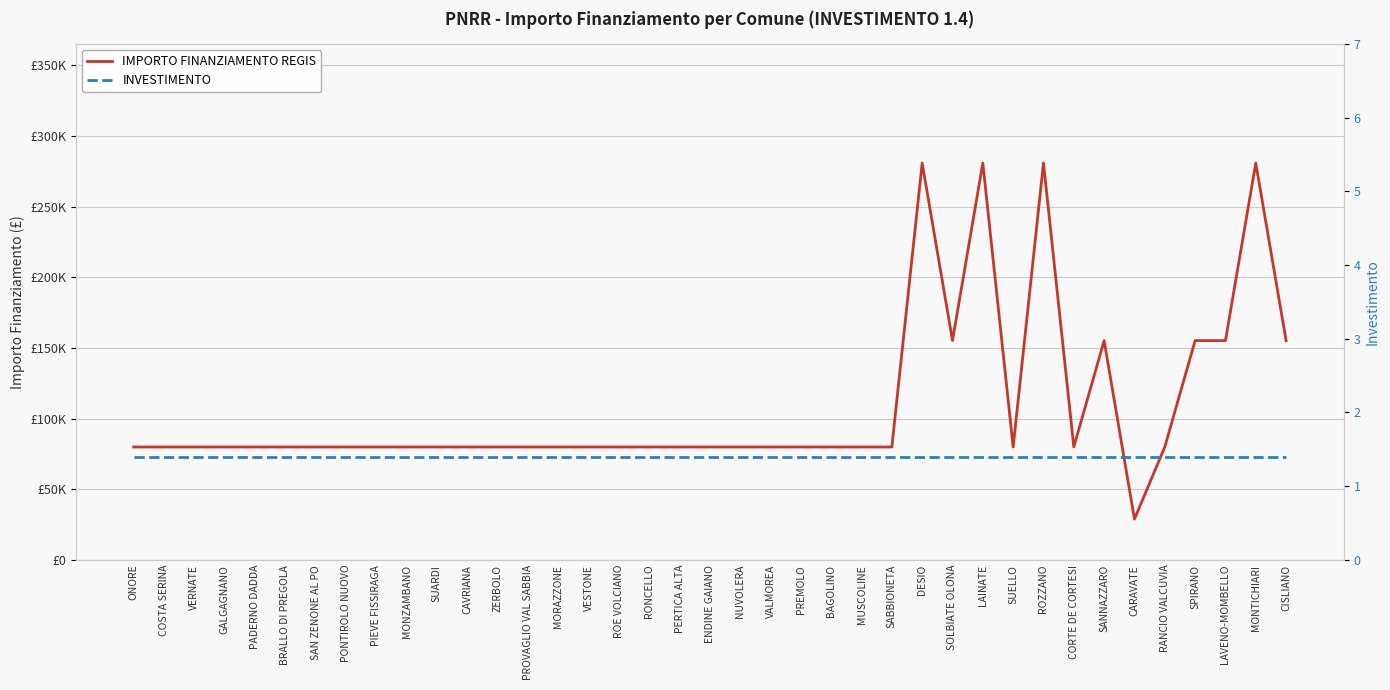

How many data points in IMPORTO FINANZIAMENTO REGIS are less than 79922?

1